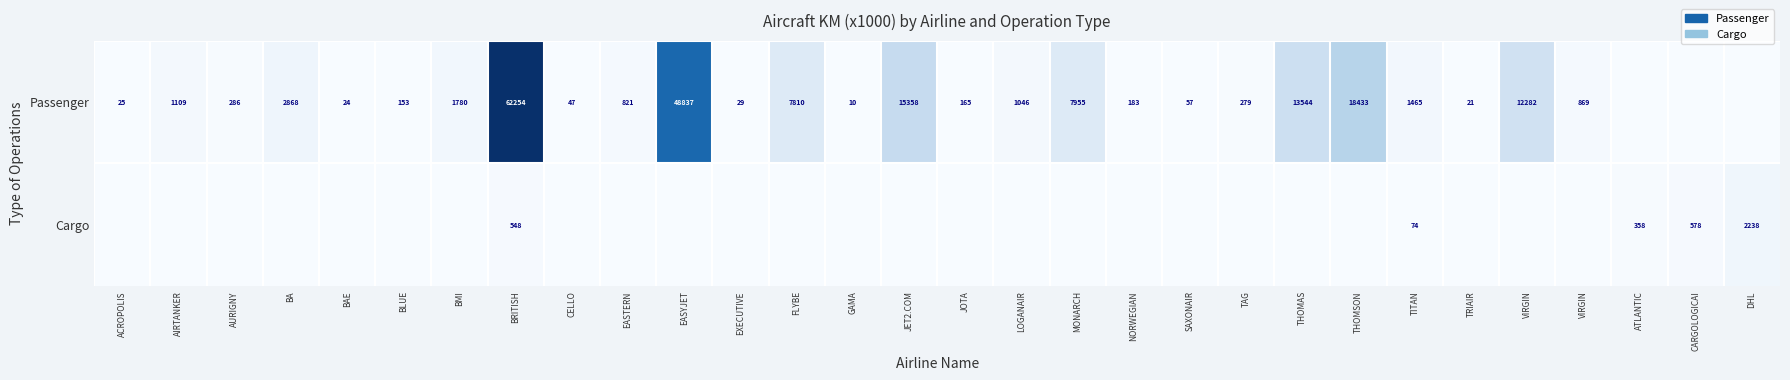

Rank the series by their average value, from highest to lowest.

Passenger, Cargo